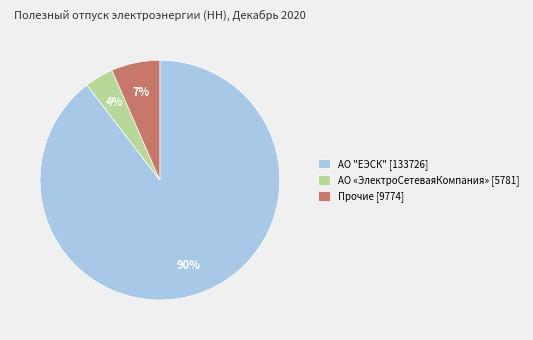

To the nearest percent, what percentage of the pie is АО «ЭлектроСетеваяКомпания» [5781]?

4%